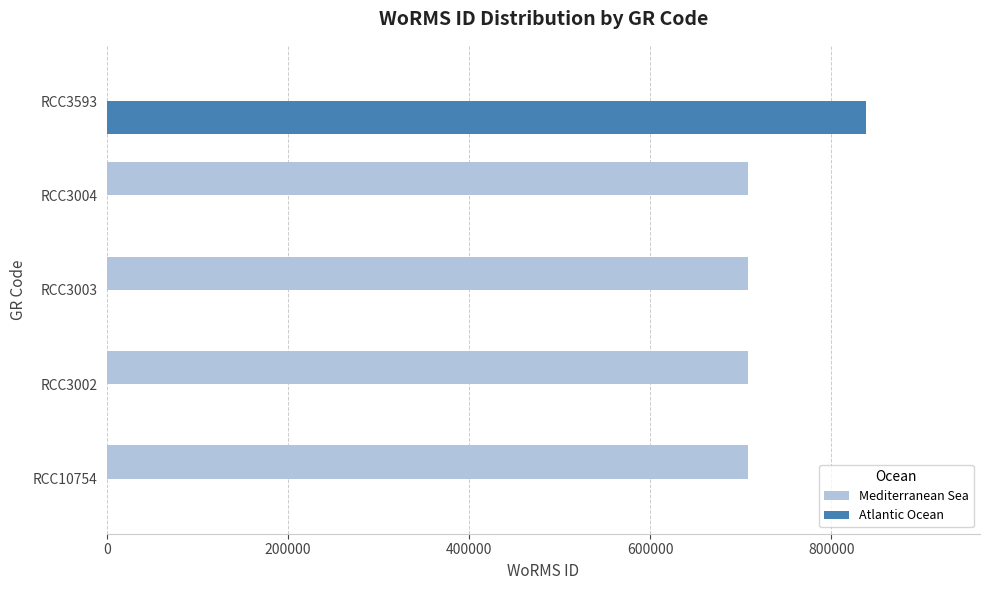

At which category is the sum across all series the highest?

RCC3593